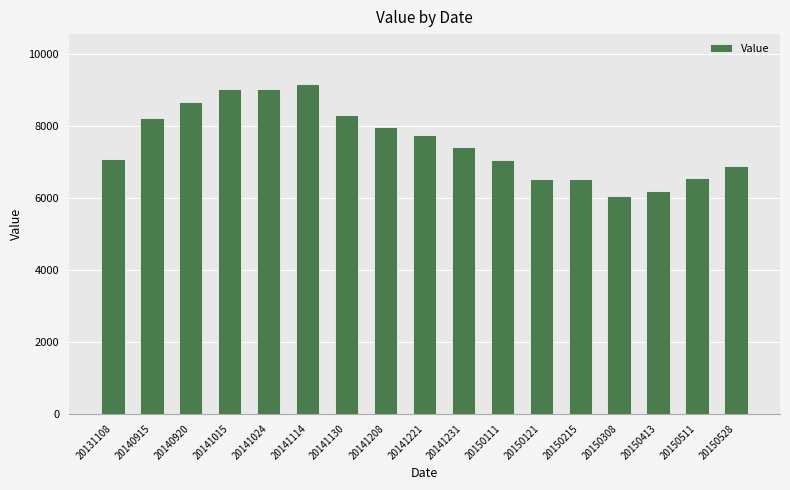

What is the approximate value at 20141024, to the nearest 100?

9000